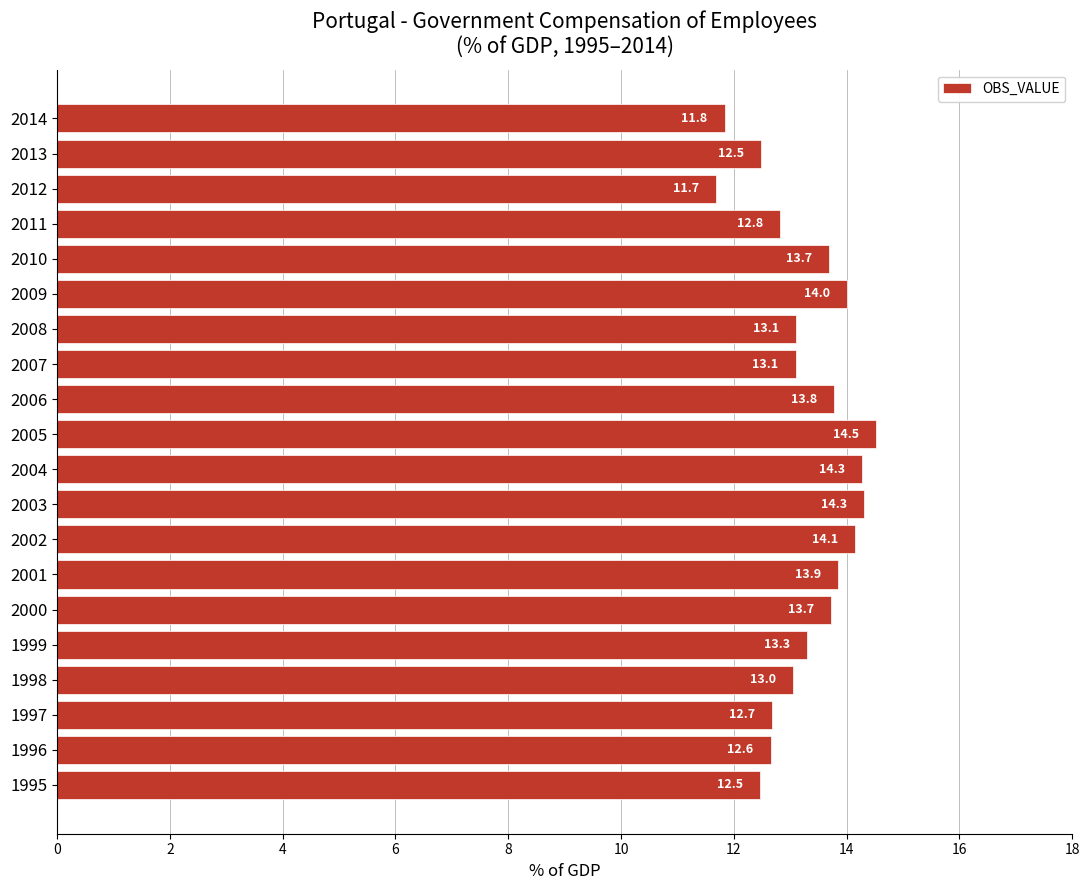

Does the chart contain any negative values?

No